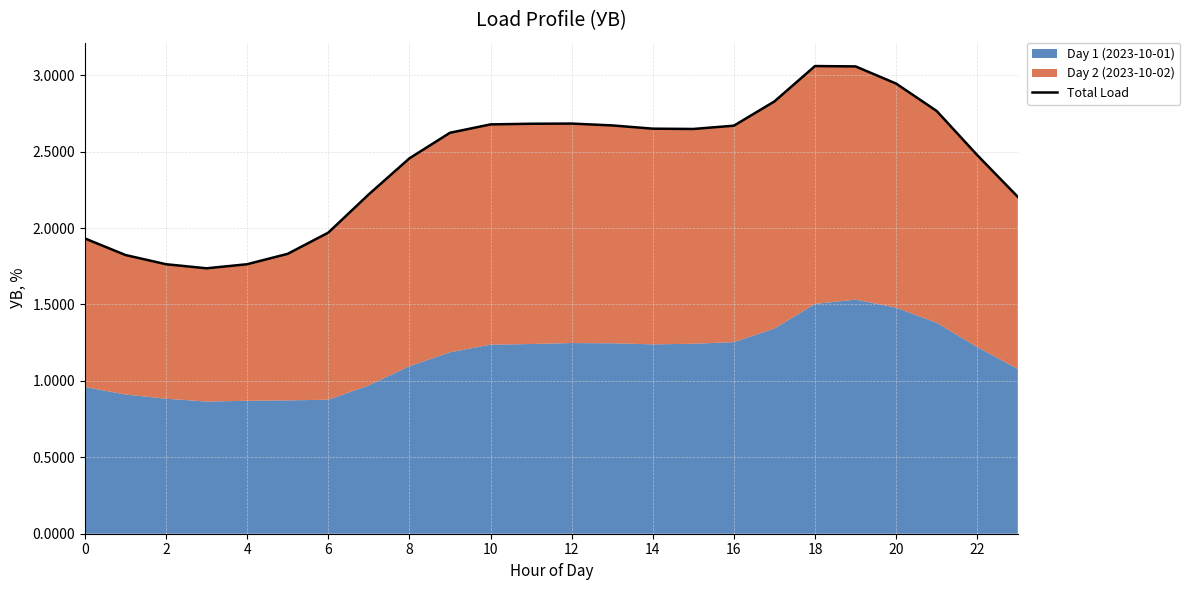

What is the maximum value shown in the chart?

3.1